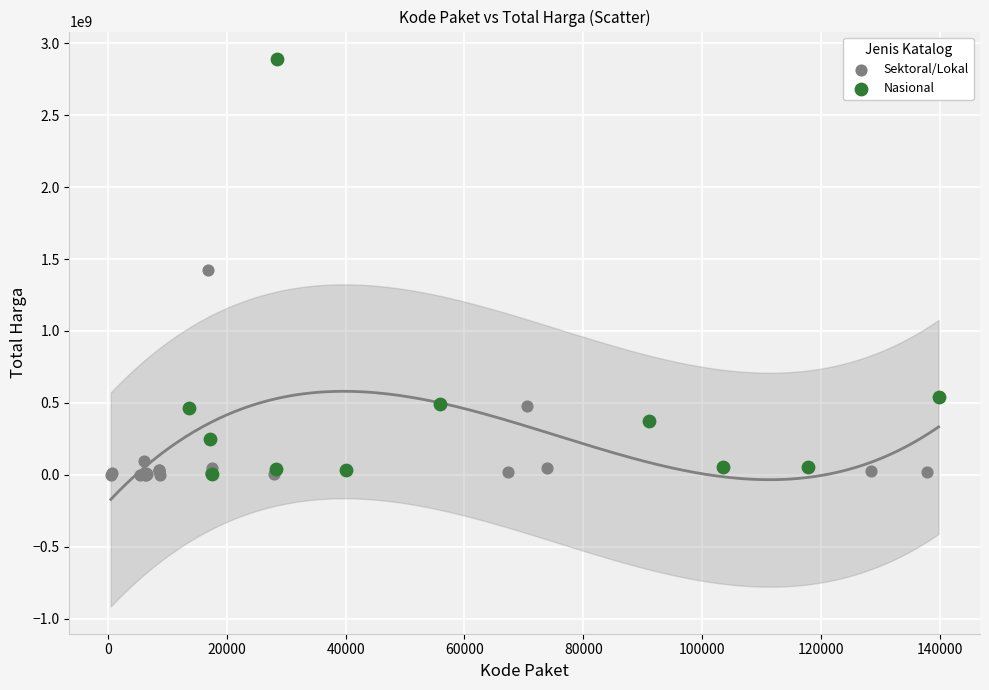

Which series reaches the maximum Y coordinate?

Nasional